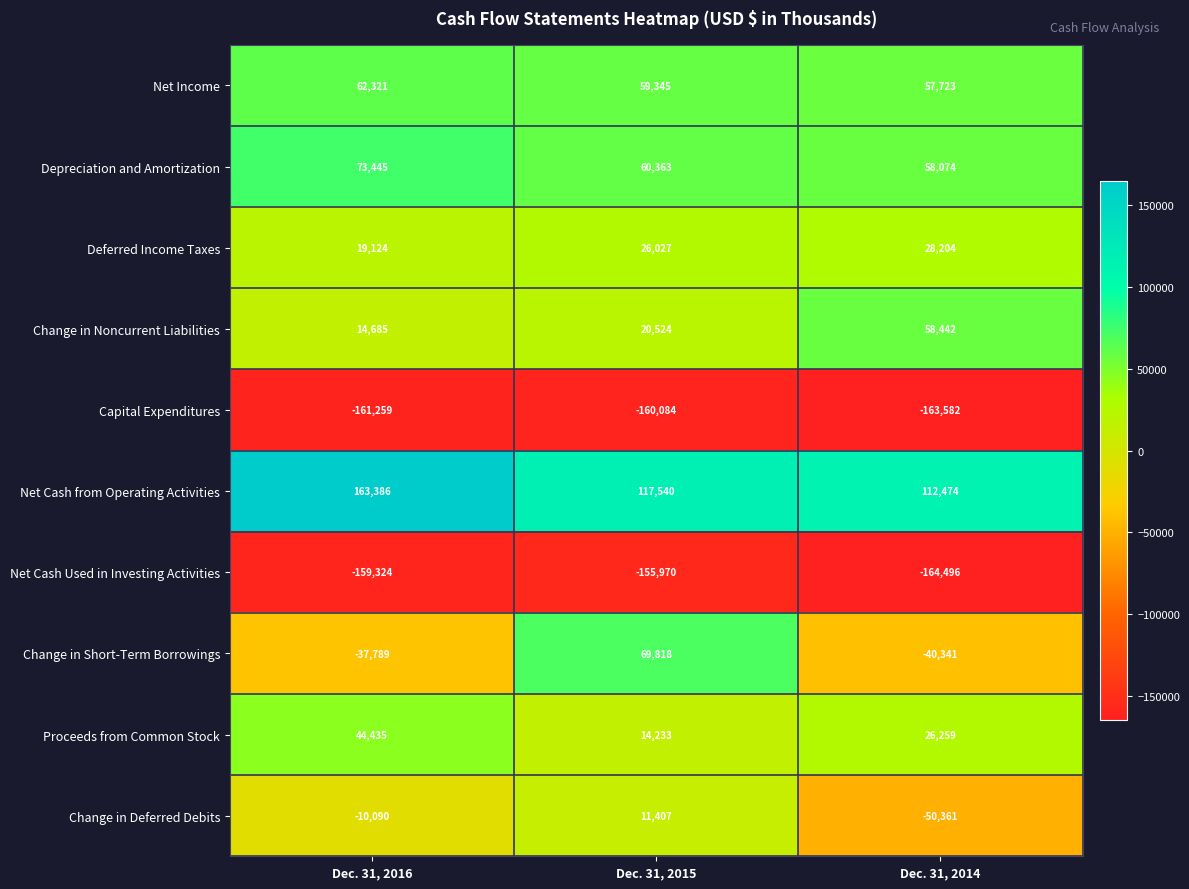

Which series has the largest total across all categories?

Net Cash from Operating Activities